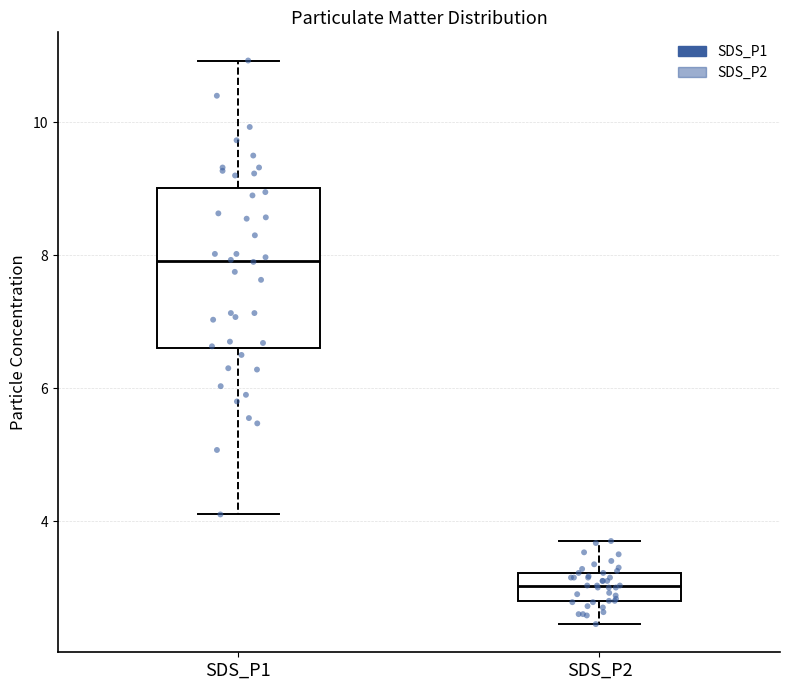

Reading left to right, transcribe this box plot: for each box, give where its median line is, the range the box spans, and where its two whiskers end, as read against the y-axis. The values are not printed on the chart, so give them approximately, as read against the axis.

SDS_P1: median 8.0, box 6.6 to 9.0, whiskers 4.2 to 11.0
SDS_P2: median 3.0, box 2.8 to 3.2, whiskers 2.4 to 3.8